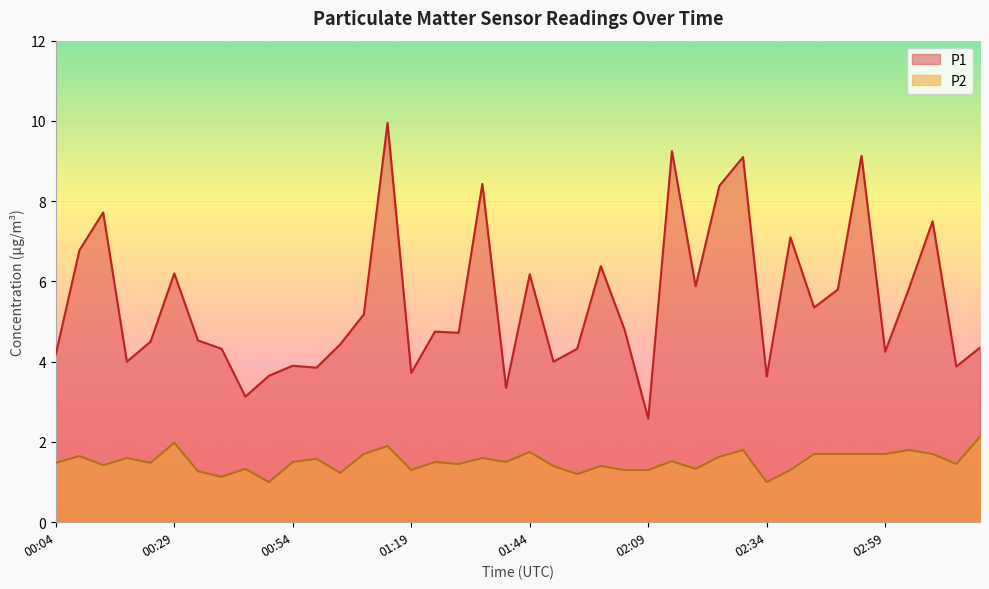

What is the greatest value displayed?

9.9